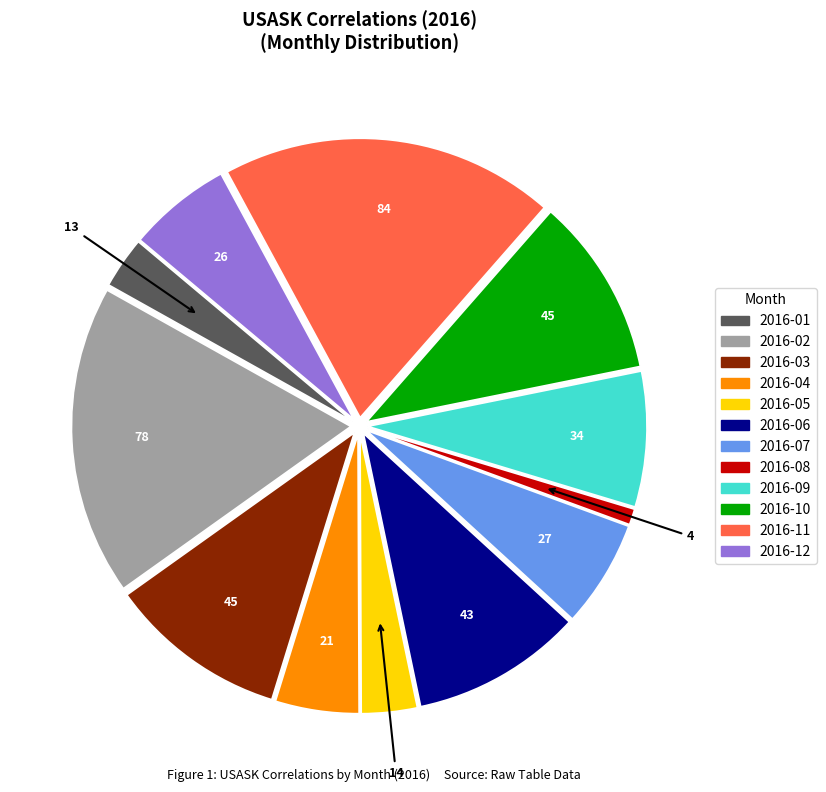

How many slices are in this pie chart?

12